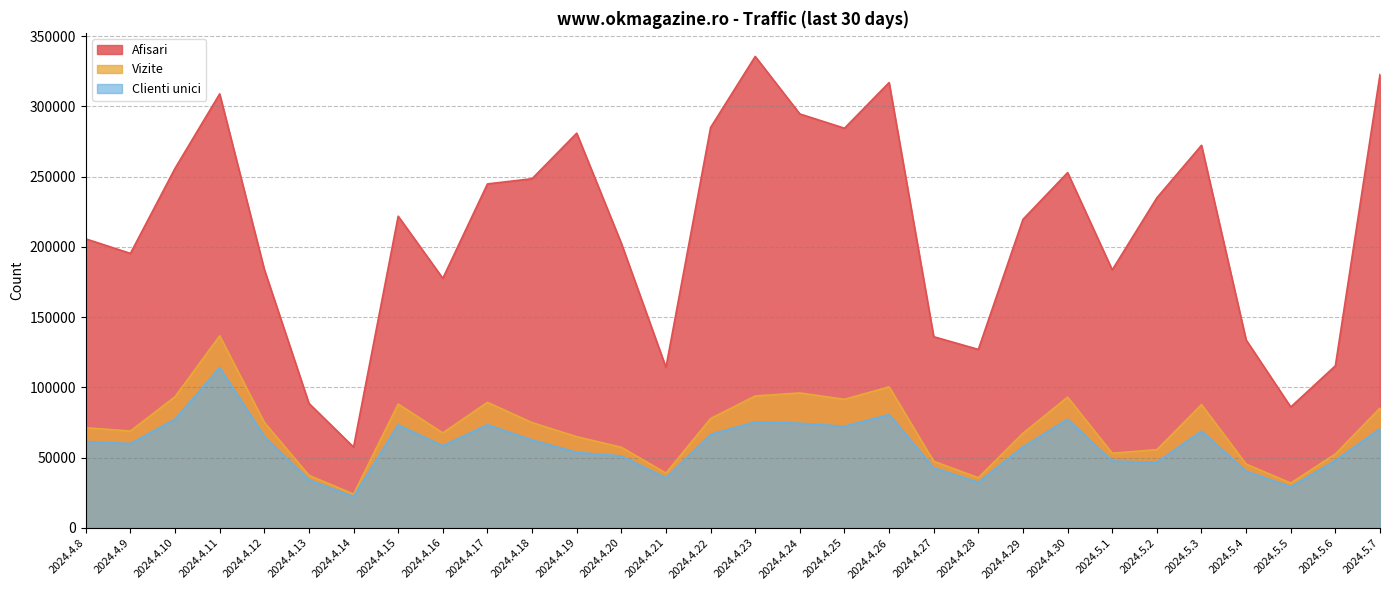

At which label is Clienti unici closest to 68248?

2024.5.3